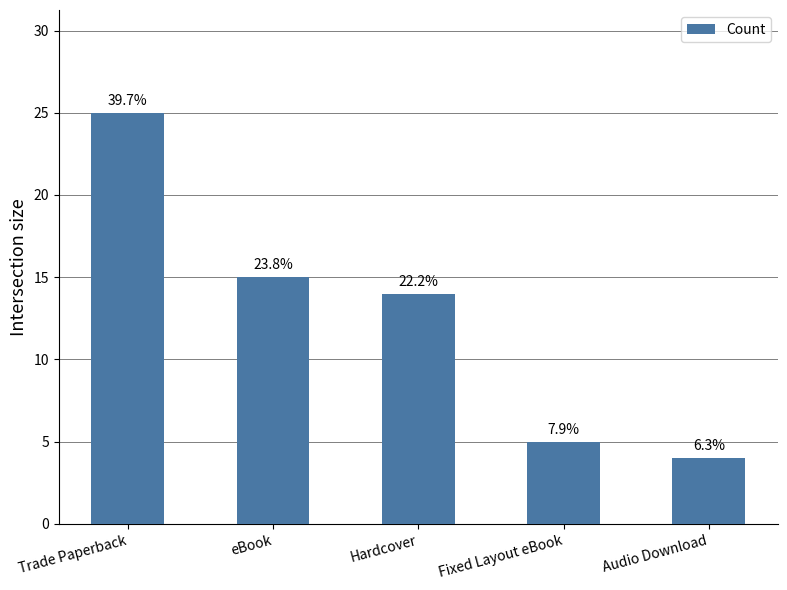

How many bars are there in total?

5